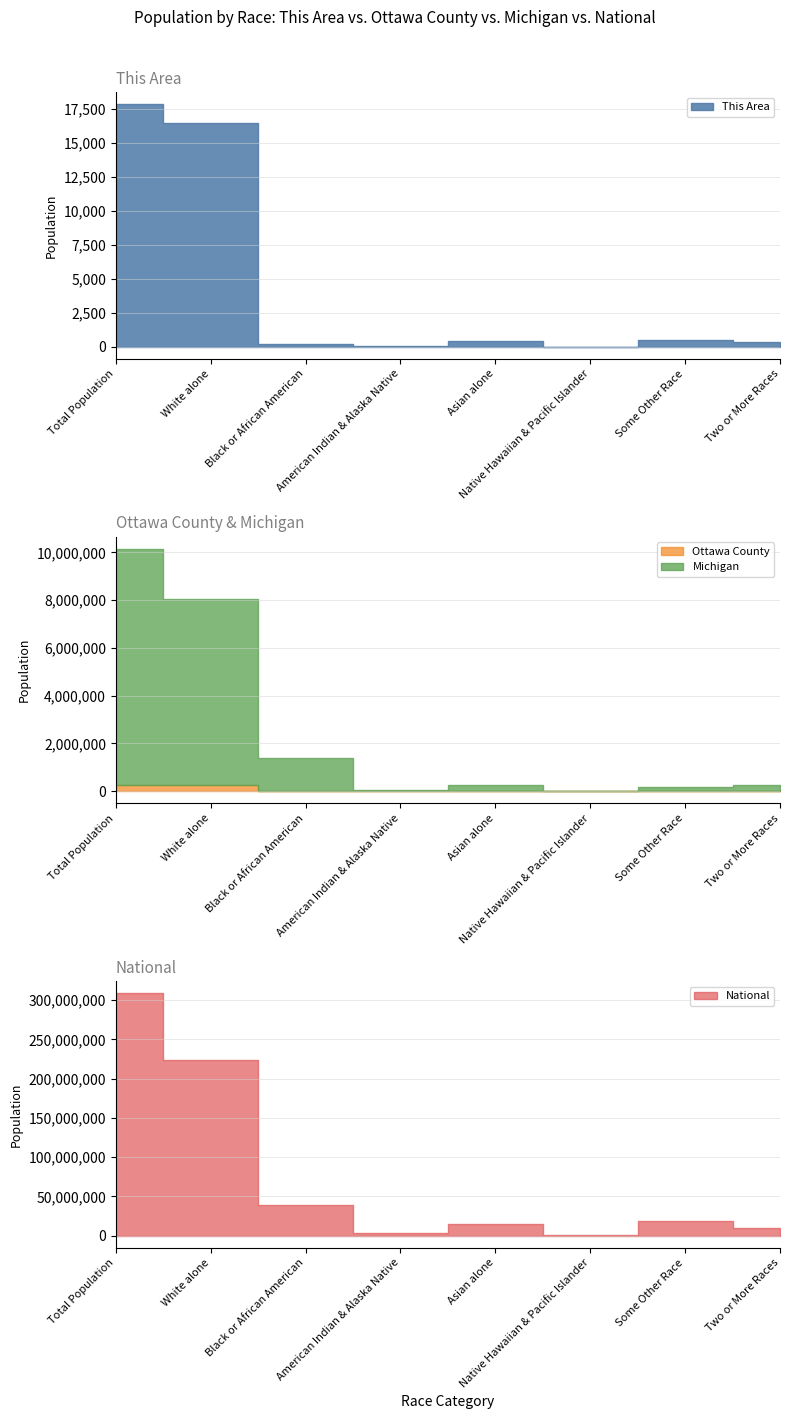

What is the sum of all This Area values?

35604